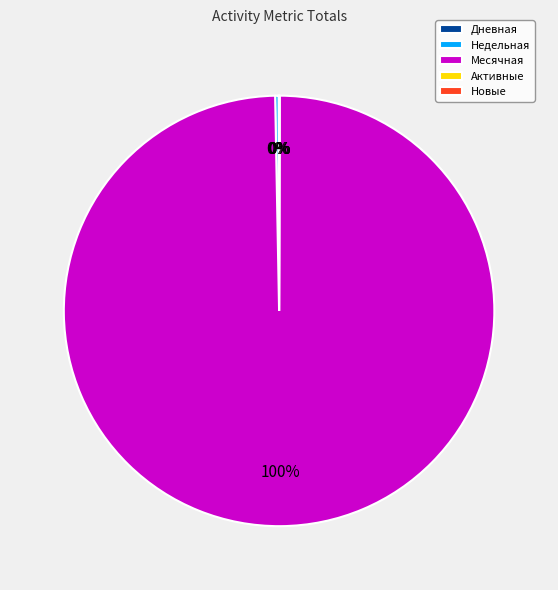

What is the largest slice in the pie chart?

Месячная